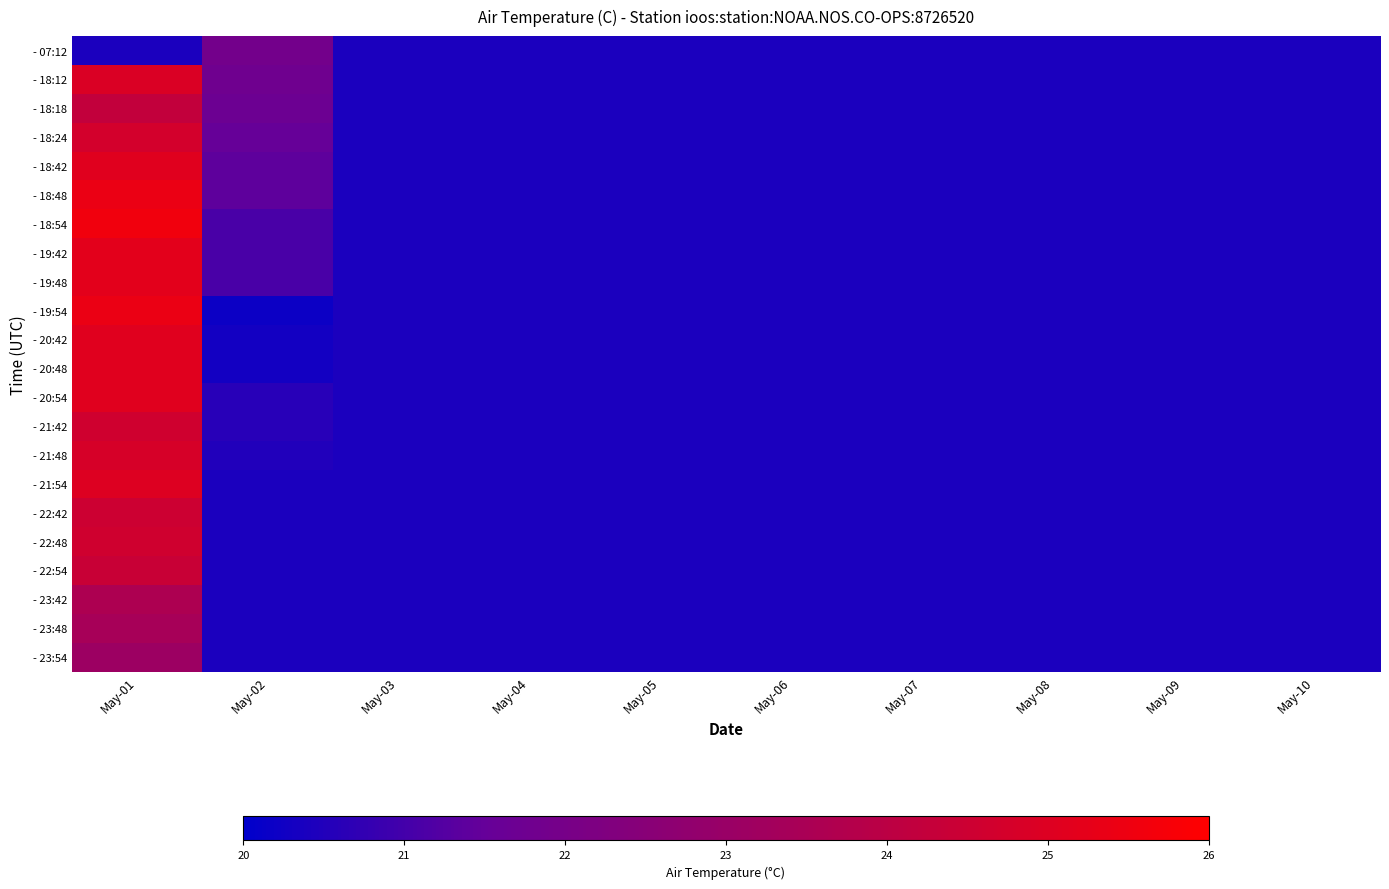

Between May-03 and May-02, which is larger?

May-02